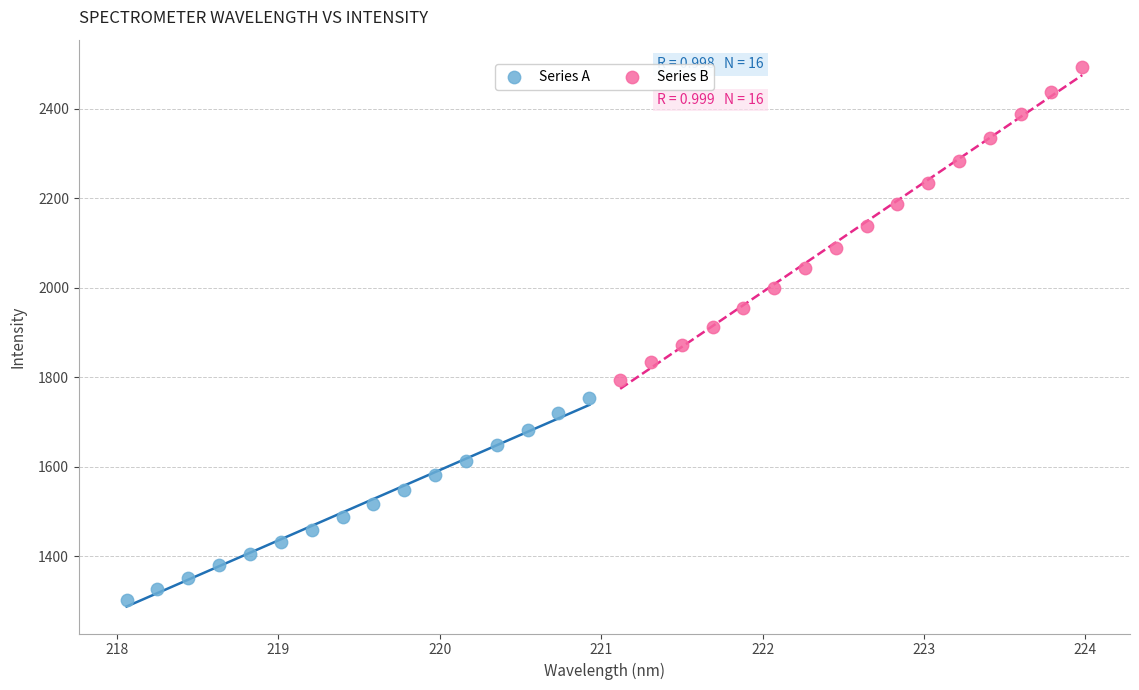

Which series reaches the maximum Y coordinate?

Series B